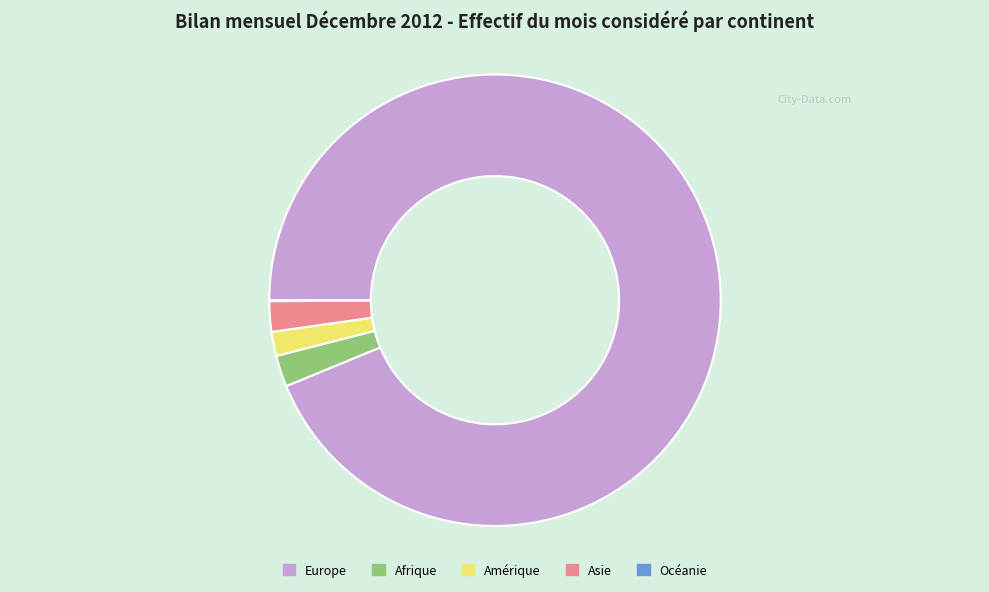

Do Asie and Europe together represent more than half of the pie?

Yes